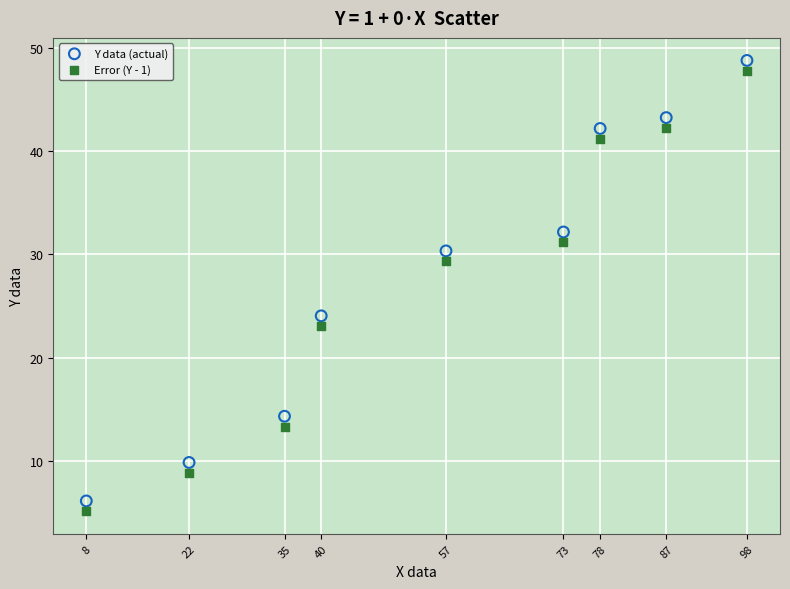

Across all data points, what is the range of X values (max minus min)?

90.0